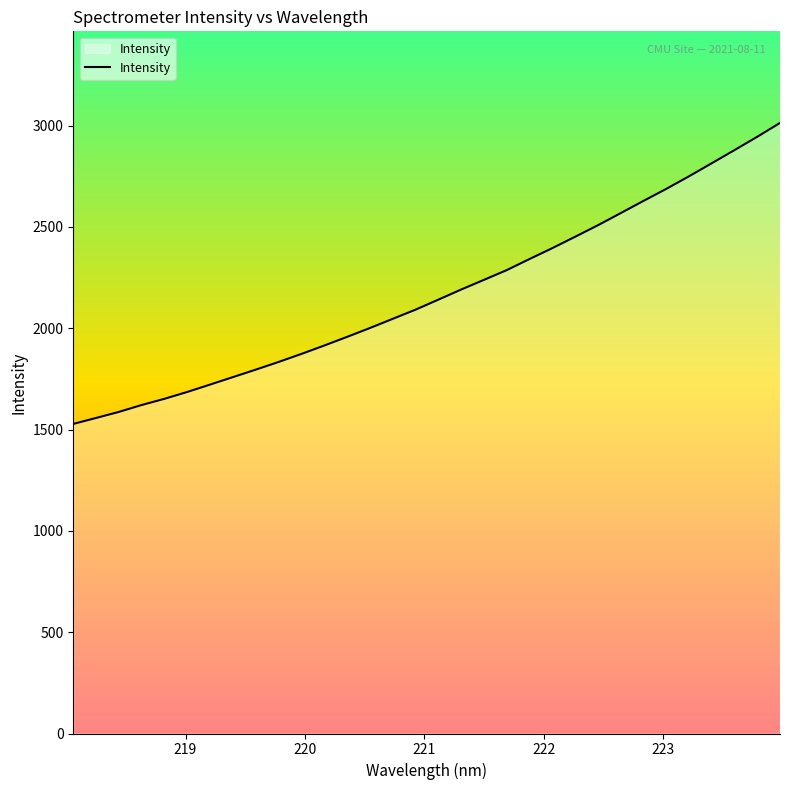

What is the greatest value displayed?

3013.4